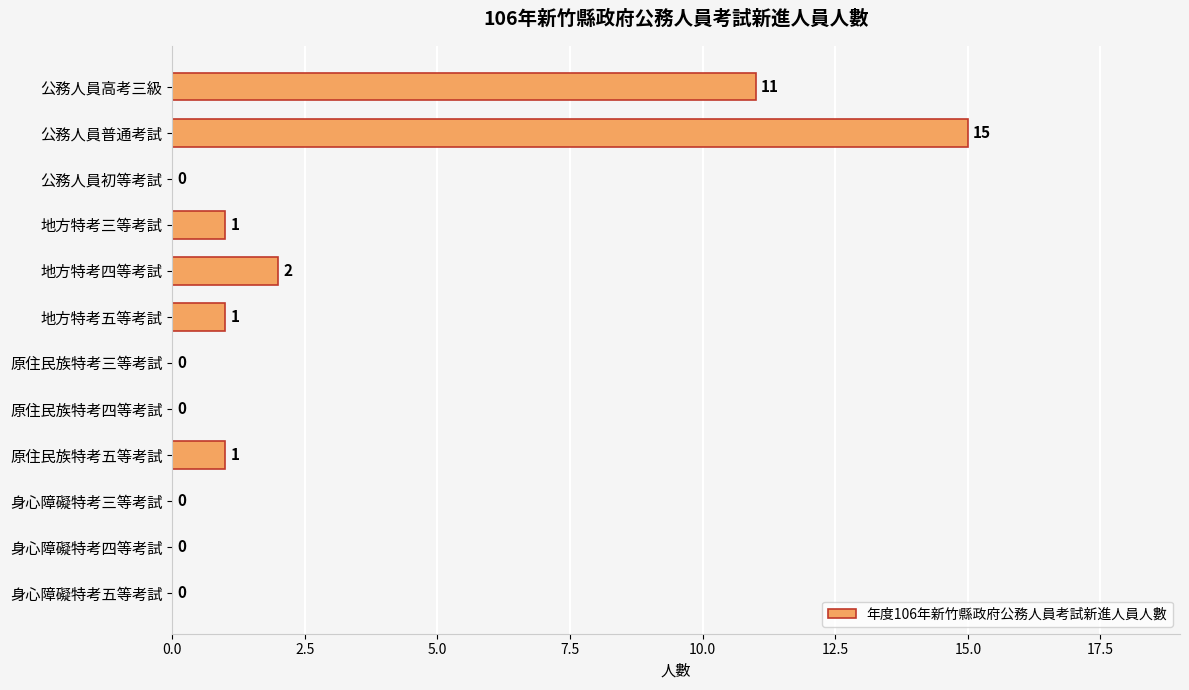

Between 身心障礙特考三等考試 and 地方特考五等考試, which is larger?

地方特考五等考試